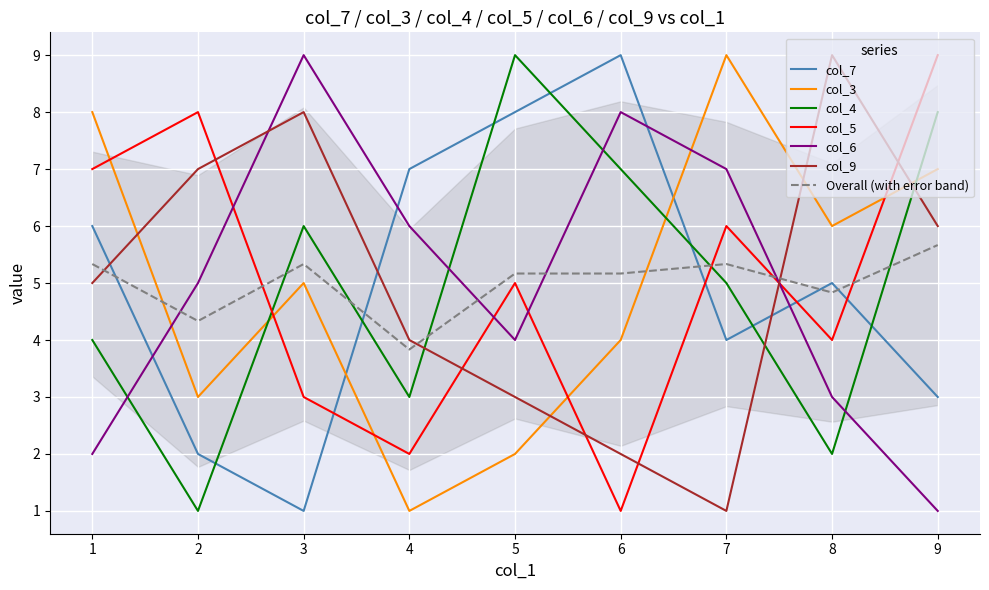

What is the average value of the col_3 series?

5.0